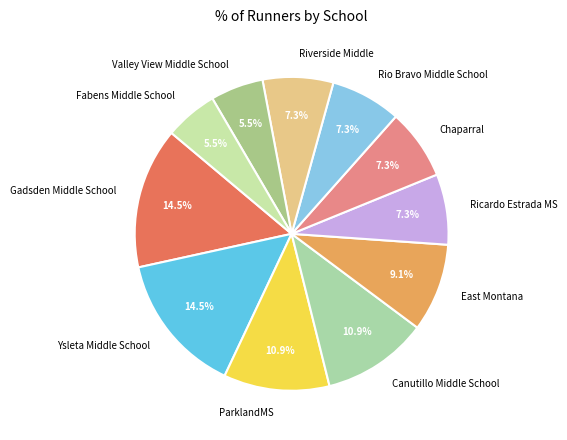

Between East Montana and Chaparral, which is larger?

East Montana